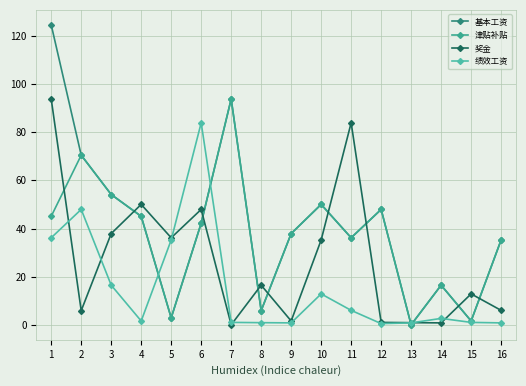

How many distinct data groups are displayed?

4